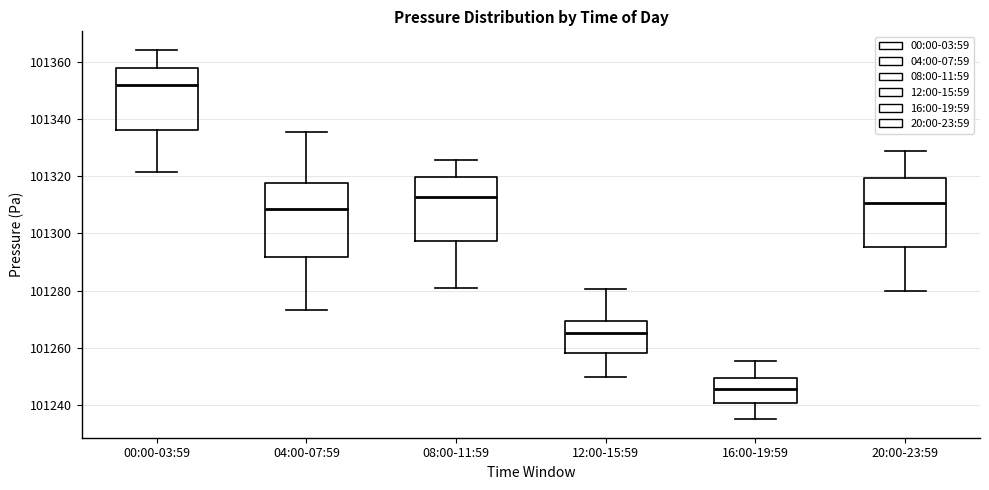

Which box has the highest median line?

00:00-03:59